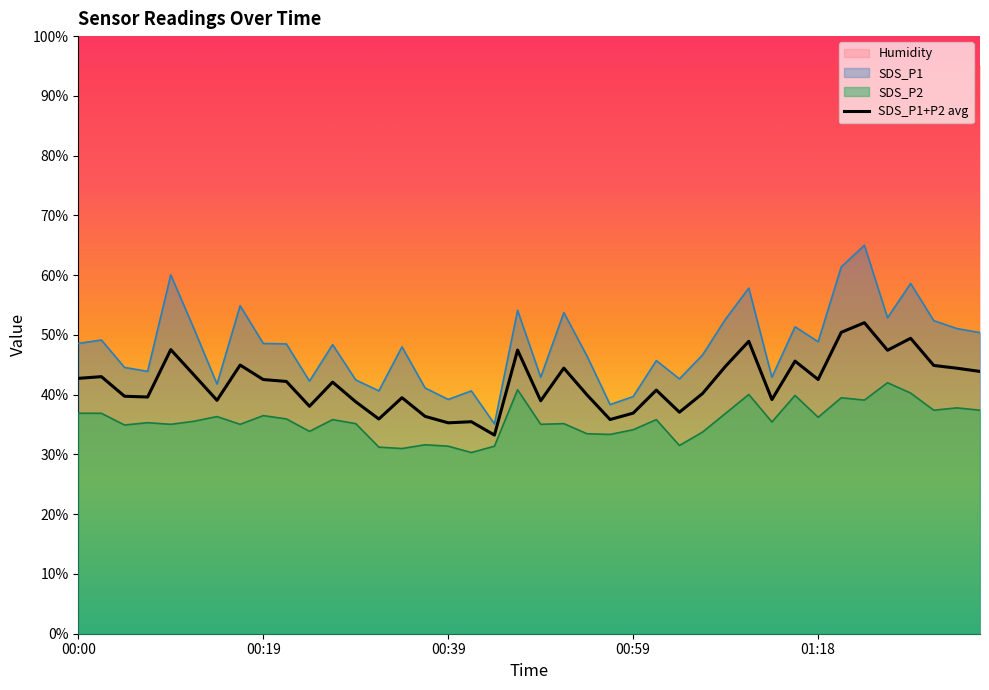

True or false: SDS_P1 has more than 2 points higher than both neighbors.

True